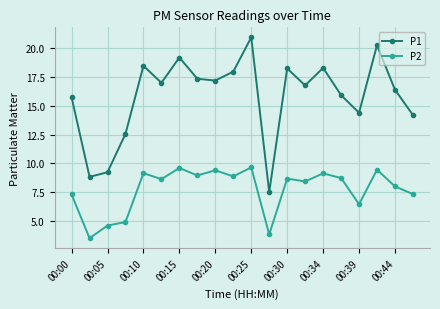

What is the highest value of the P2 series?

9.7